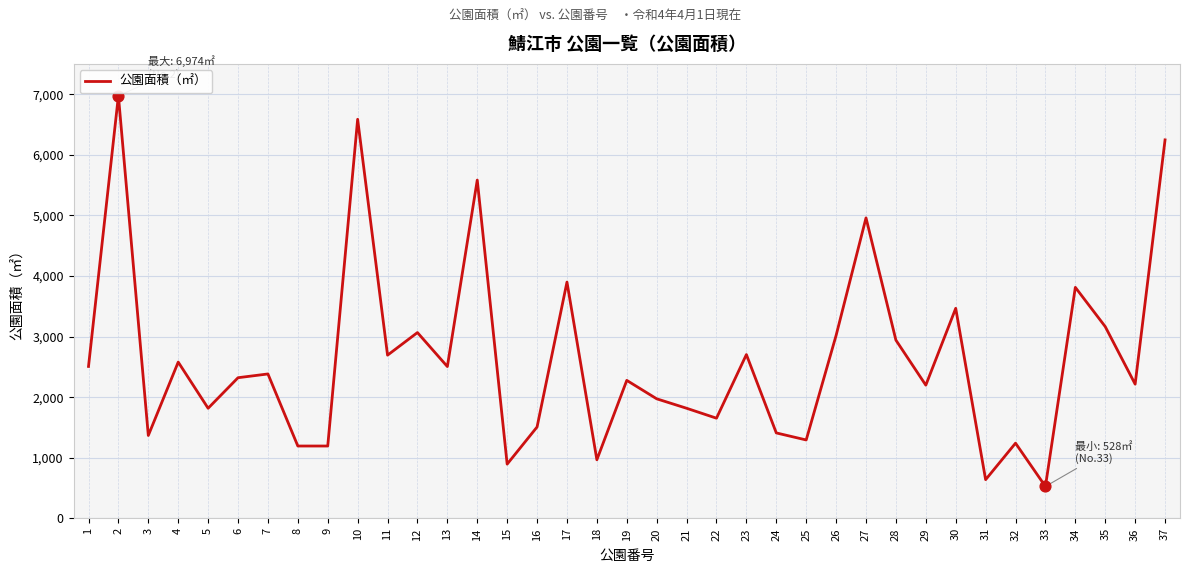

What is the ratio of the value at 37 to the value at 18?

6.5